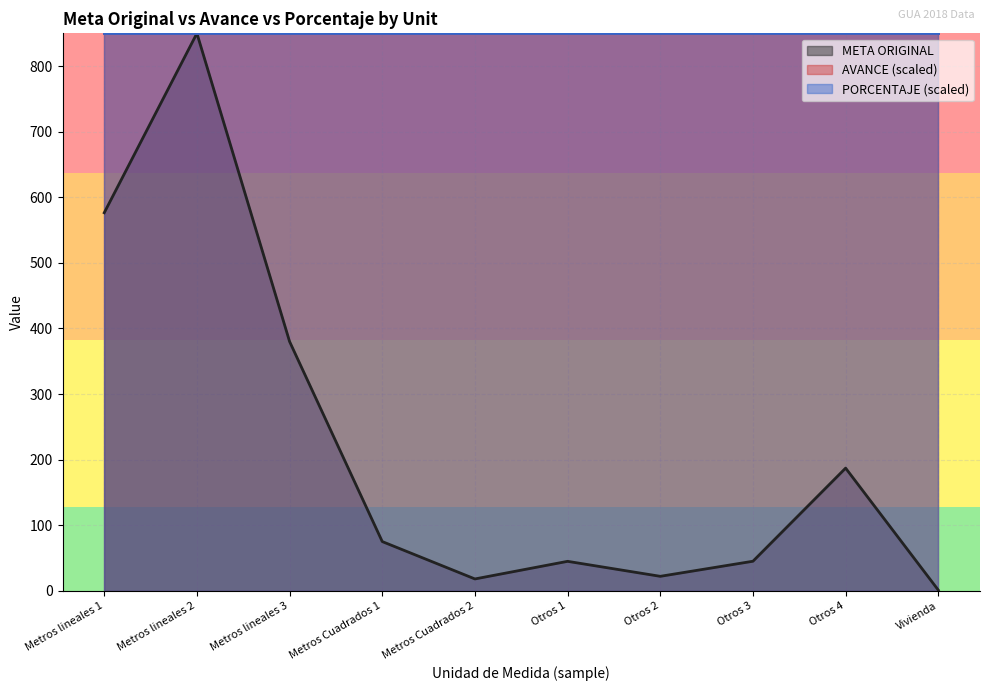

Where do PORCENTAJE and META ORIGINAL first cross each other?

Metros lineales 3 and Metros Cuadrados 1